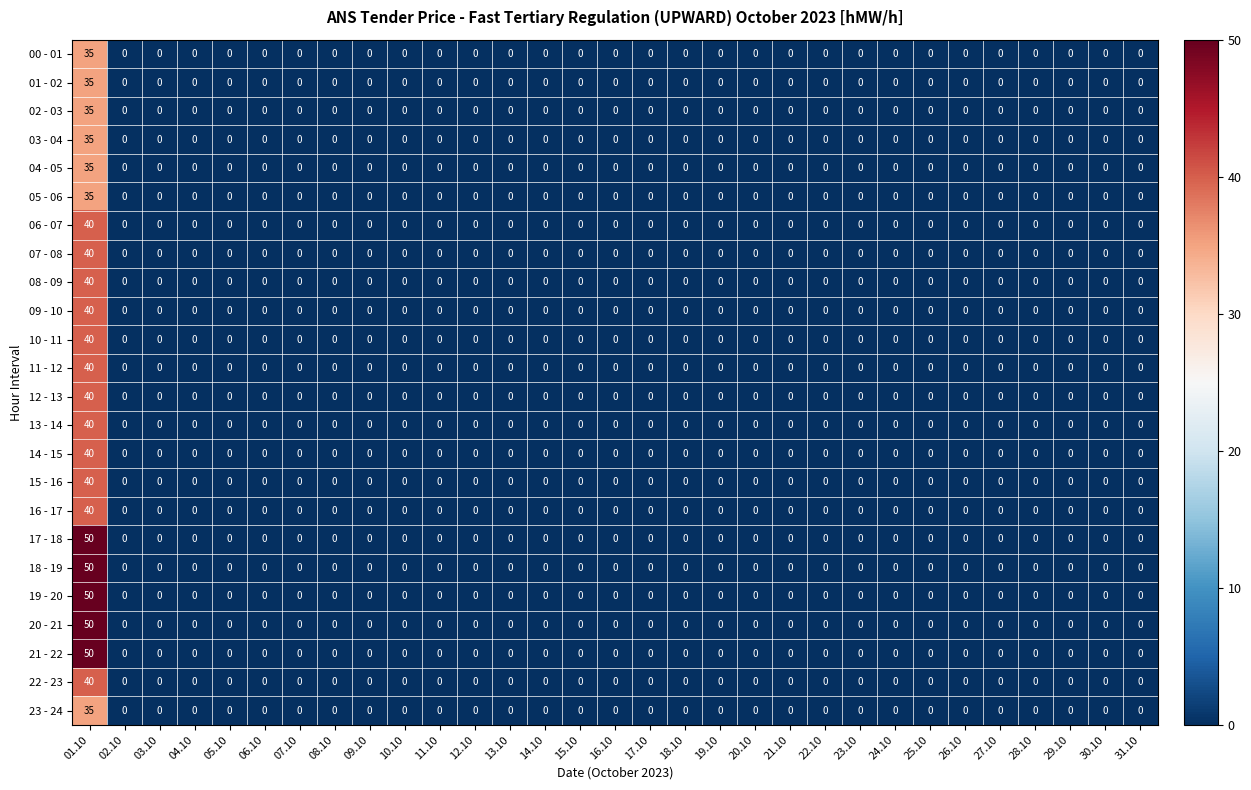

True or false: 04 - 05 has a value of 16 at 30.10.

False